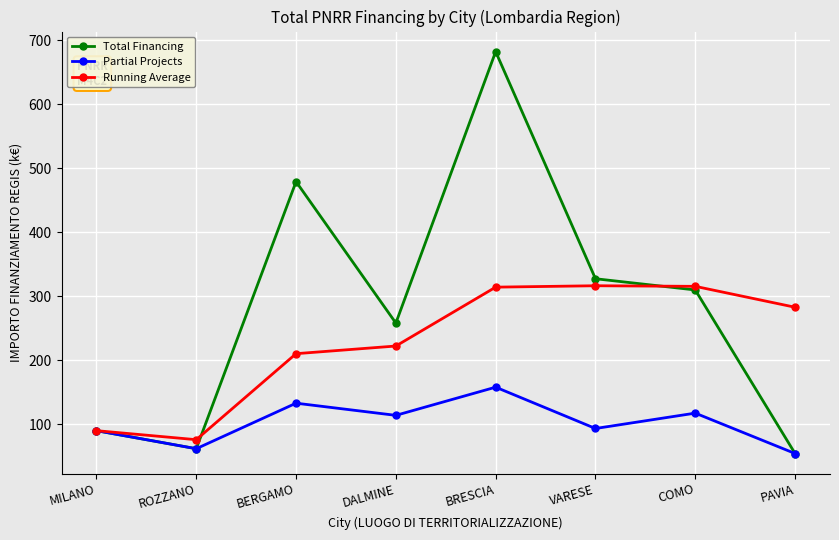

At how many categories does at least one series exceed 656?

1